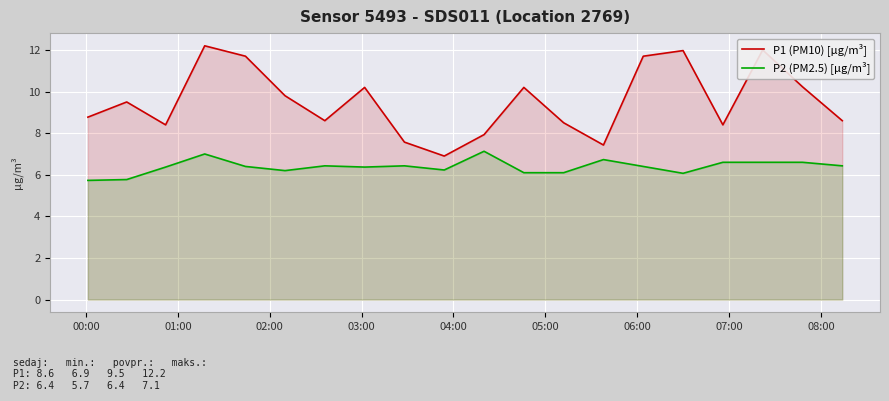

List the series in order of their peak value, highest first.

P1 (PM10) [µg/m³], P2 (PM2.5) [µg/m³]